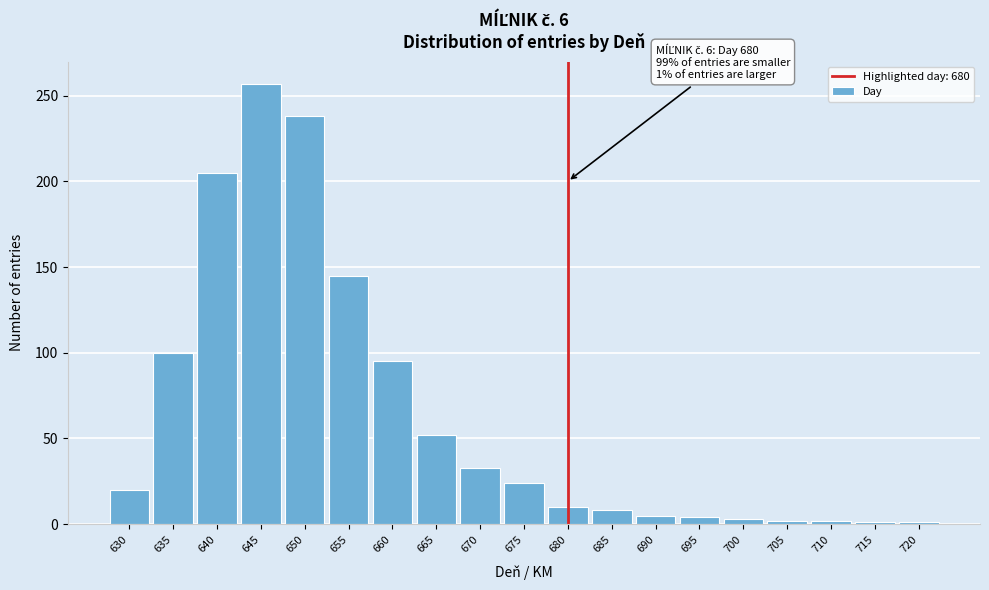

At which label is the value closest to 129?

655